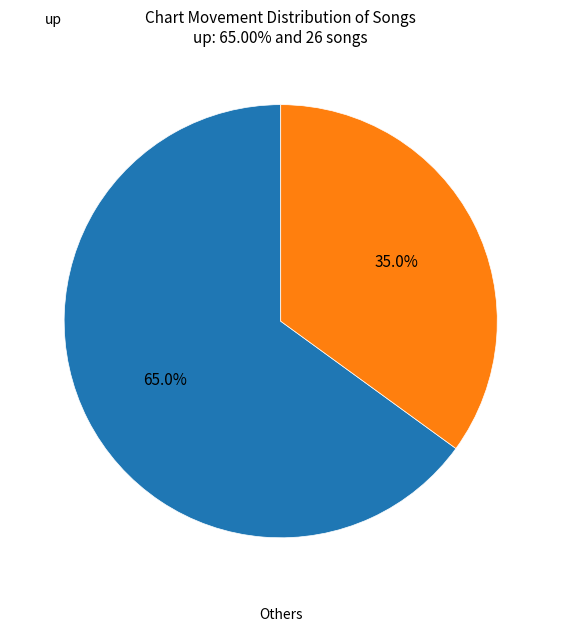

Is there any slice that represents more than half of the pie?

Yes